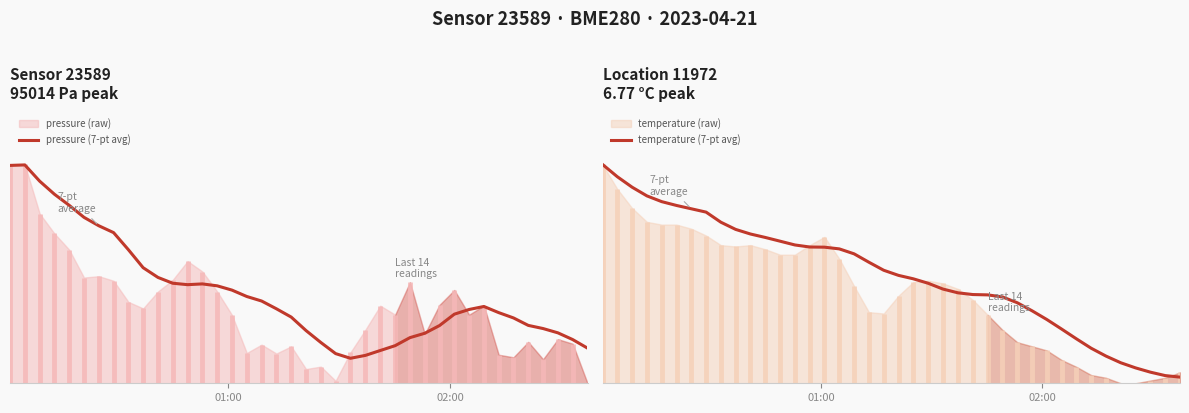

What is the sum of all pressure (7-pt avg) values?

918.7